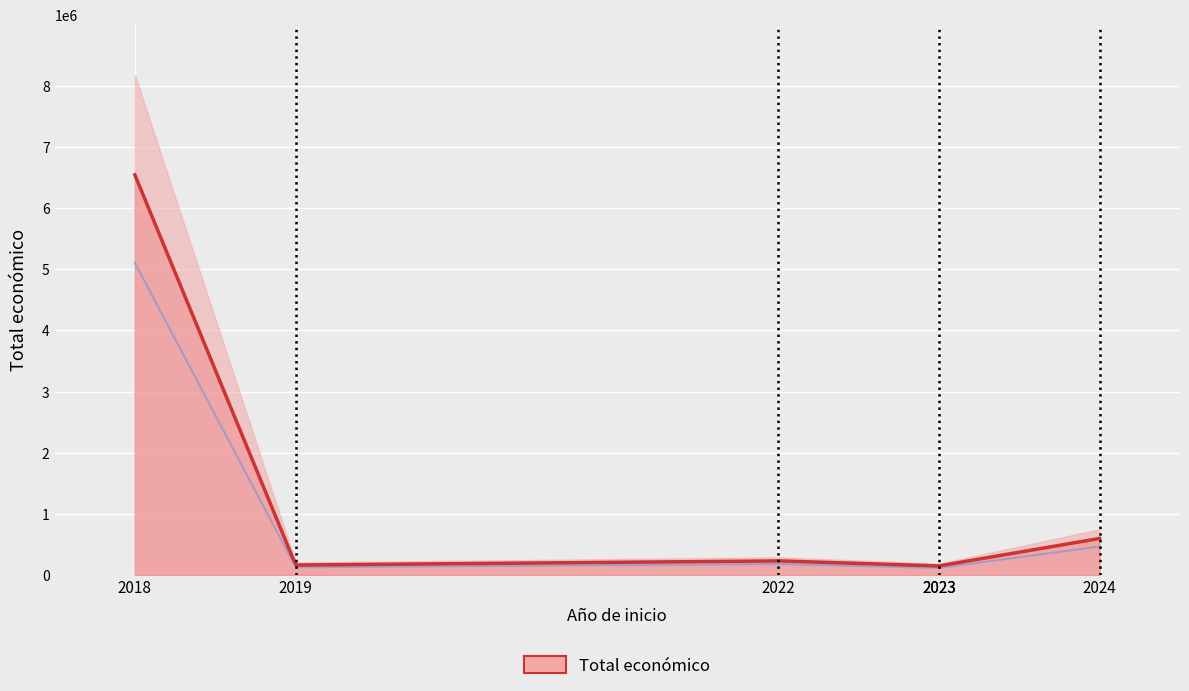

List the labels in order of value, largest first.

2018, 2024, 2022, 2019, 2023, 2023